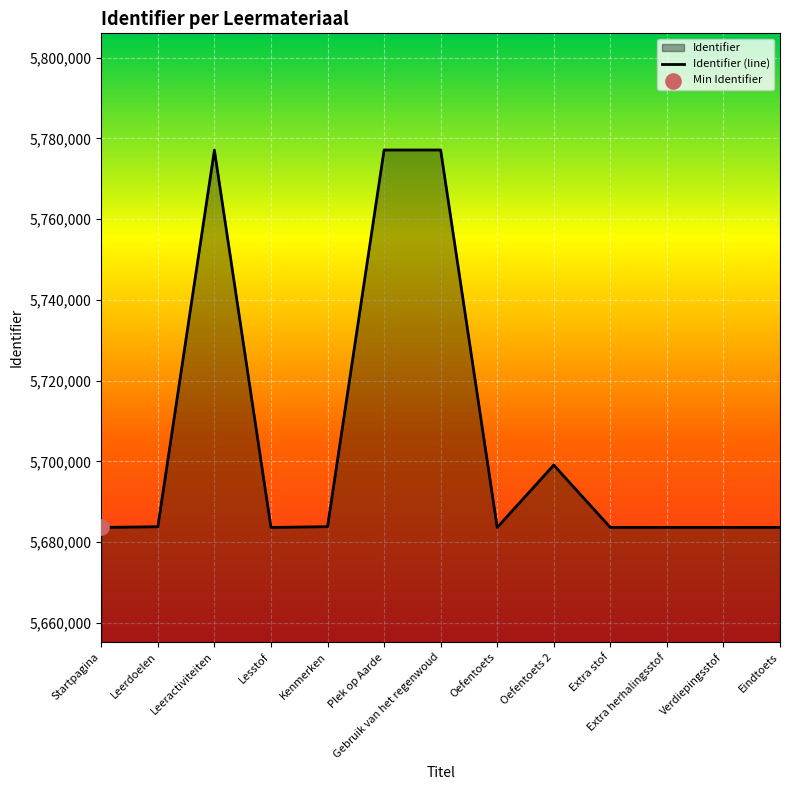

Which has a higher value, Gebruik van het regenwoud or Startpagina?

Gebruik van het regenwoud